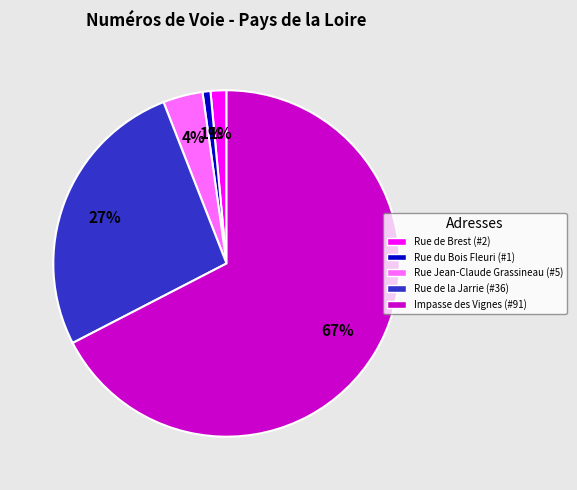

Which has a higher value, Impasse des Vignes (#91) or Rue Jean-Claude Grassineau (#5)?

Impasse des Vignes (#91)